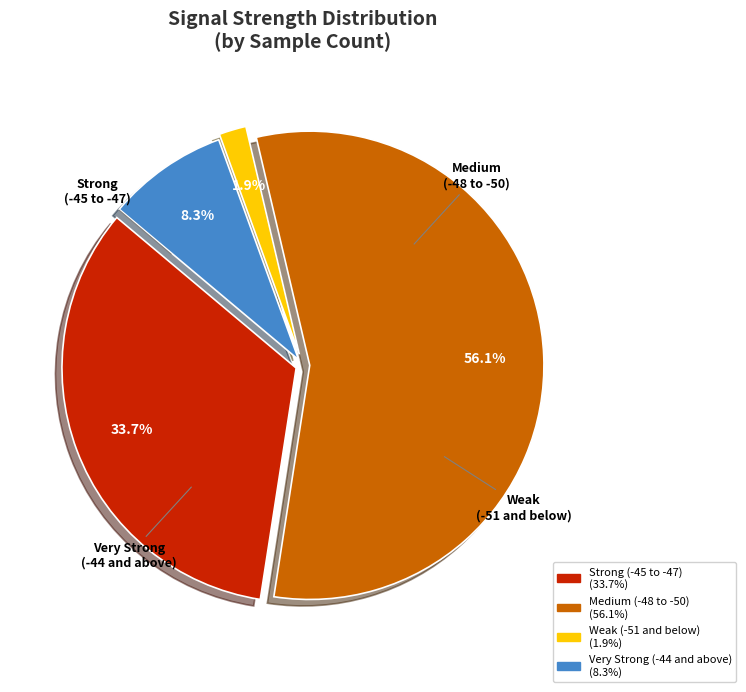

Is there any slice that represents more than half of the pie?

Yes